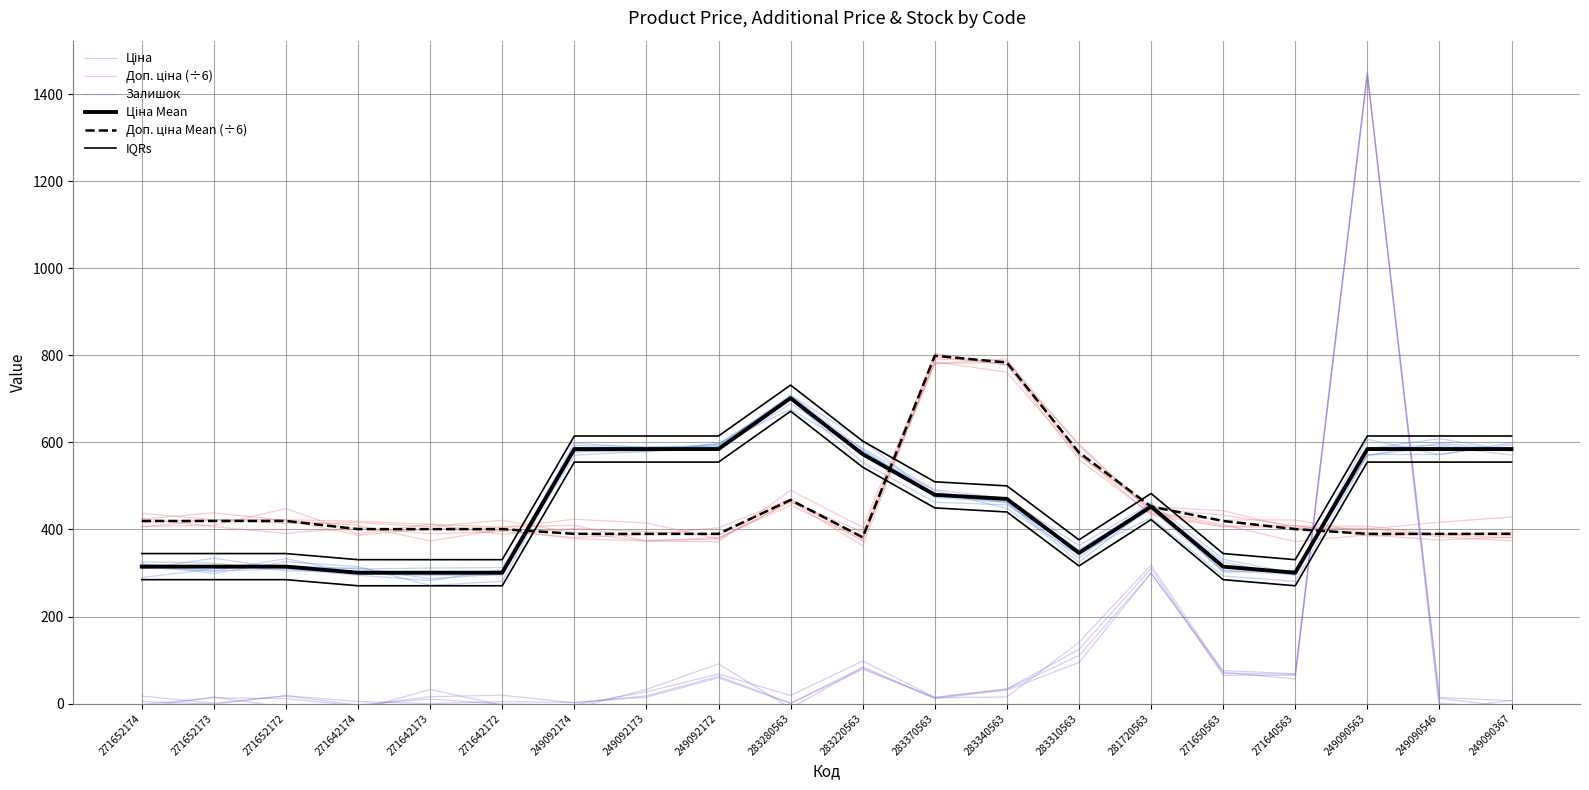

At which category is the sum across all series the highest?

249090563